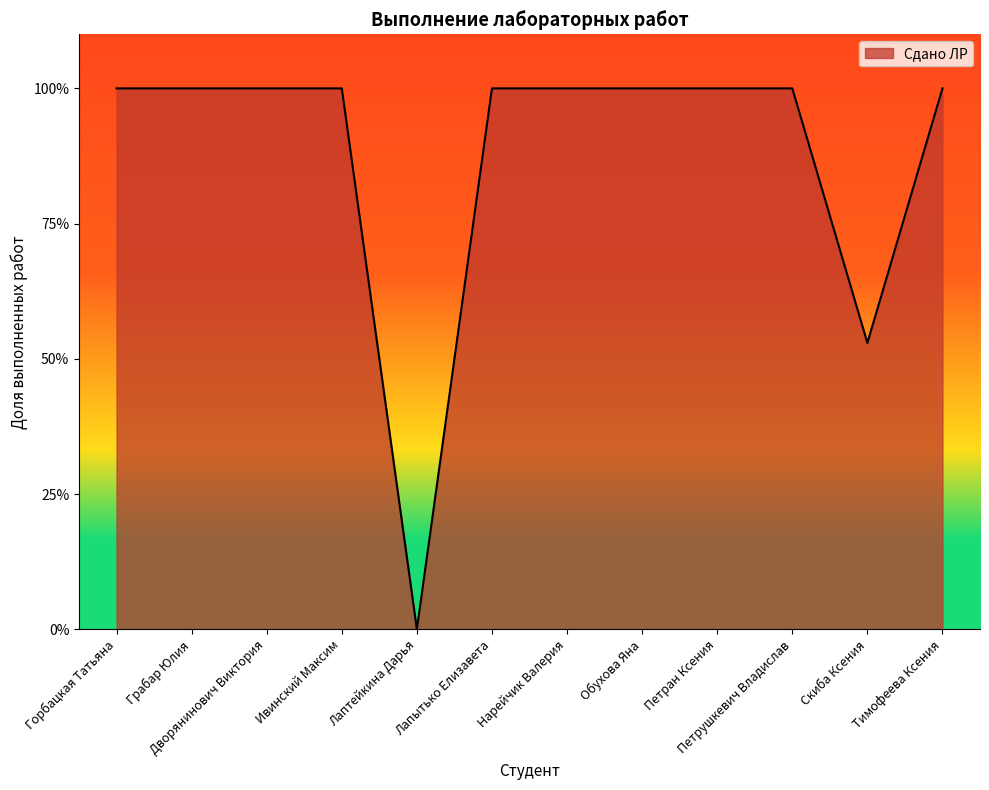

What value does the data have at Обухова Яна?

1.0